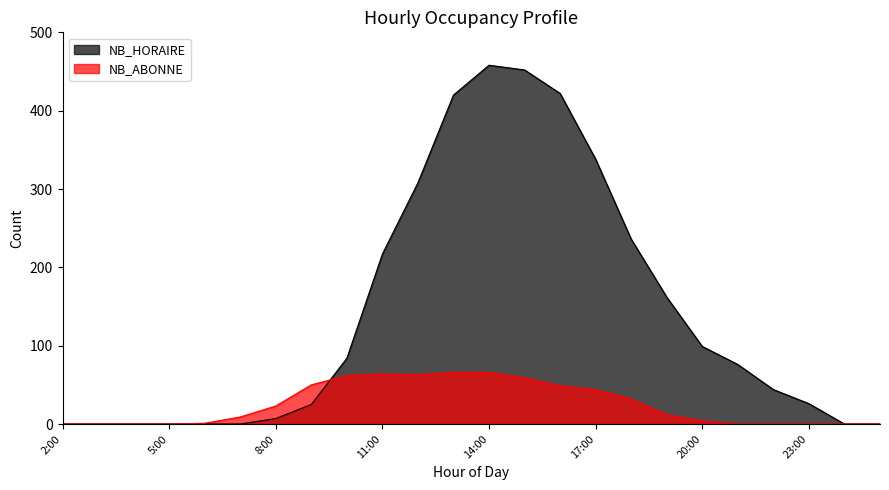

What is the maximum value shown in the chart?

458